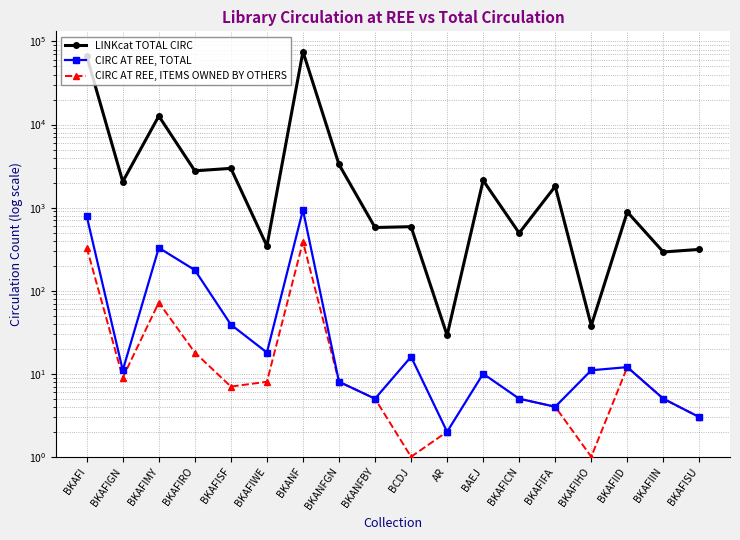

At which label does LINKcat TOTAL CIRC reach its minimum?

AR